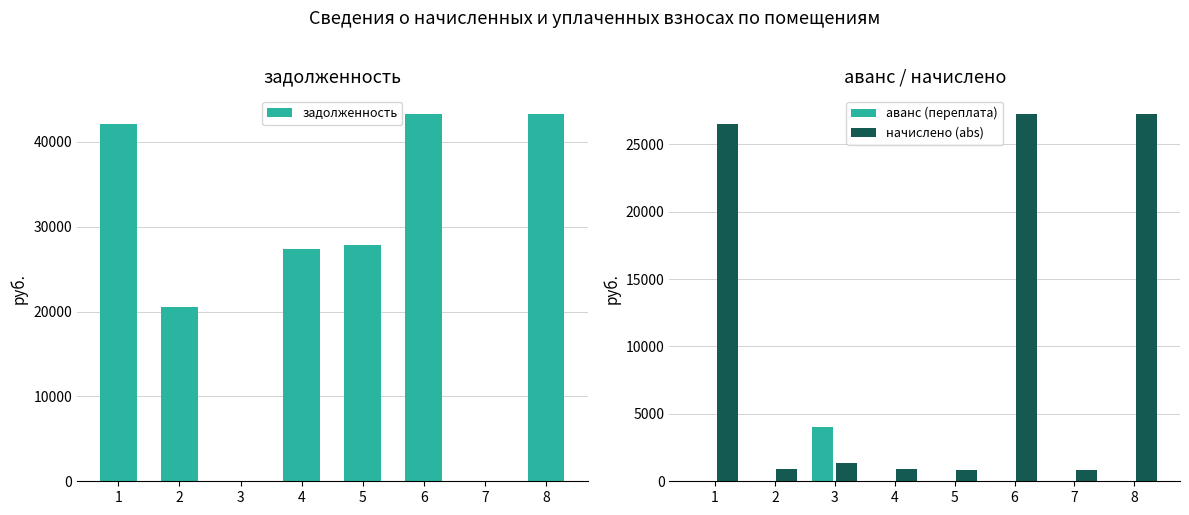

What is the maximum value for аванс (переплата)?

4029.9